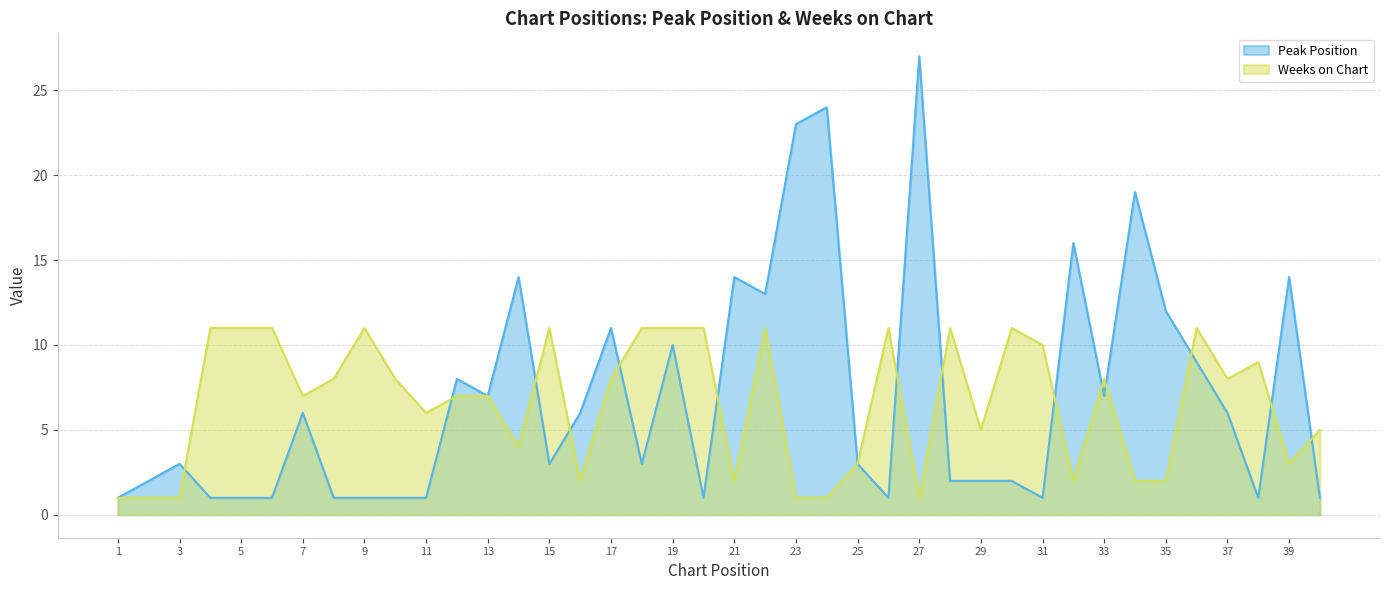

Reading left to right, what are all the values shown in this chart?

Peak Position: 1=1	2=2	3=3	4=1	5=1	6=1	7=6	8=1	9=1	10=1	11=1	12=8	13=7	14=14	15=3	16=6	17=11	18=3	19=10	20=1	21=14	22=13	23=23	24=24	25=3	26=1	27=27	28=2	29=2	30=2	31=1	32=16	33=7	34=19	35=12	36=9	37=6	38=1	39=14	40=1
Weeks on Chart: 1=1	2=1	3=1	4=11	5=11	6=11	7=7	8=8	9=11	10=8	11=6	12=7	13=7	14=4	15=11	16=2	17=8	18=11	19=11	20=11	21=2	22=11	23=1	24=1	25=3	26=11	27=1	28=11	29=5	30=11	31=10	32=2	33=8	34=2	35=2	36=11	37=8	38=9	39=3	40=5